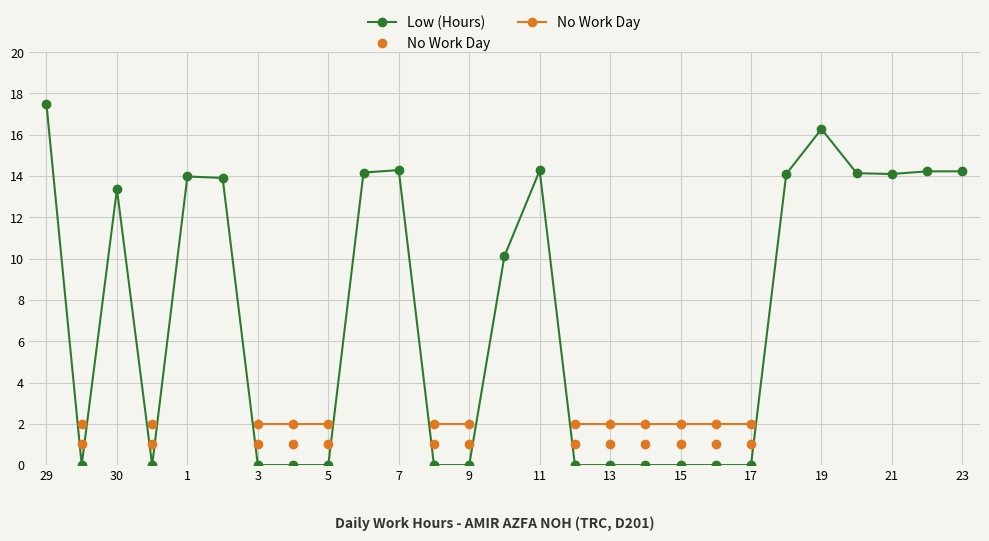

Count the number of data series in this chart.

2